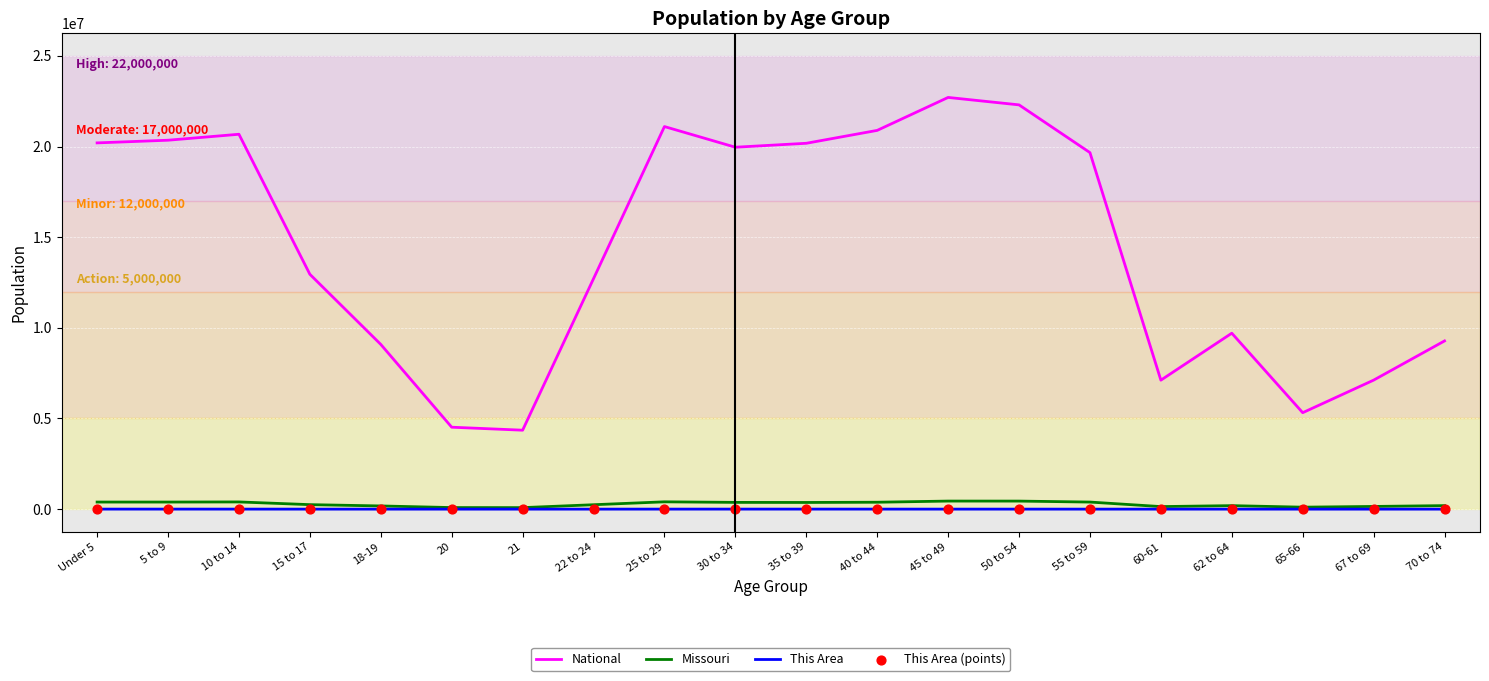

Is the value of National at 67 to 69 greater than the value of This Area at 65-66?

Yes